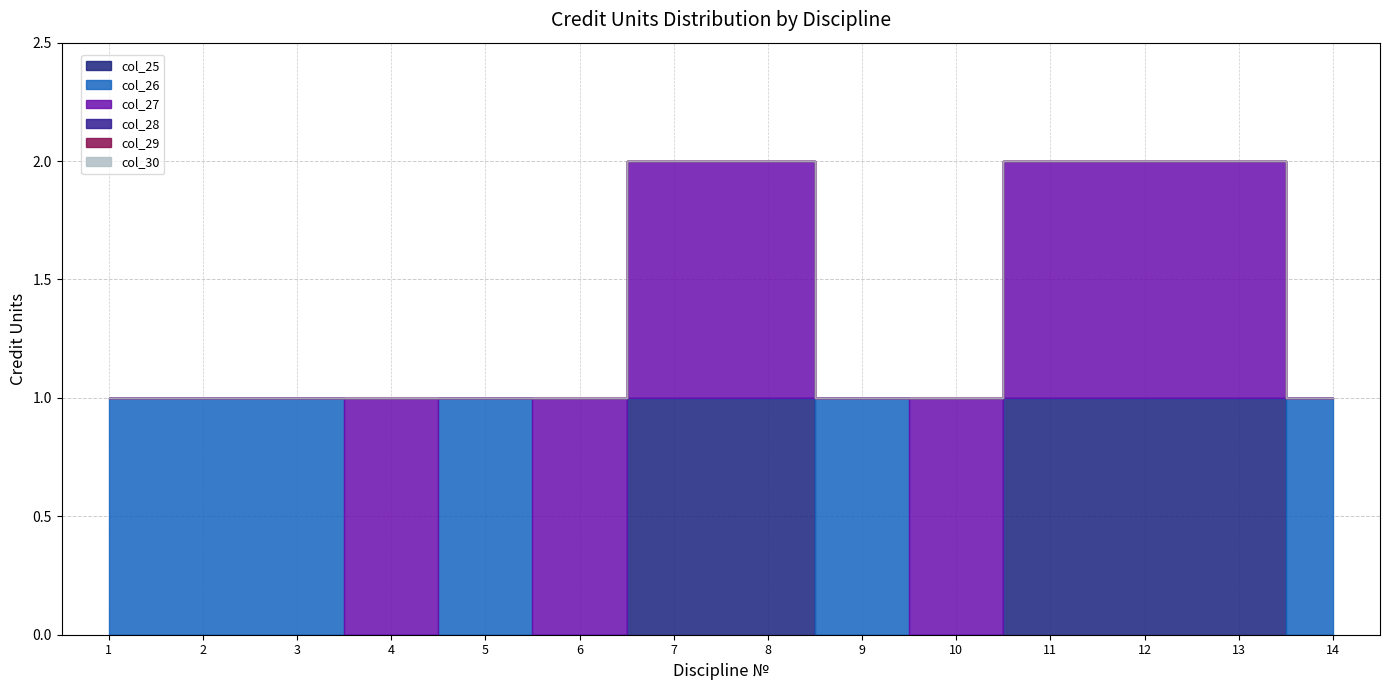

What is the difference between the second highest and second lowest values in the col_27 series?

1